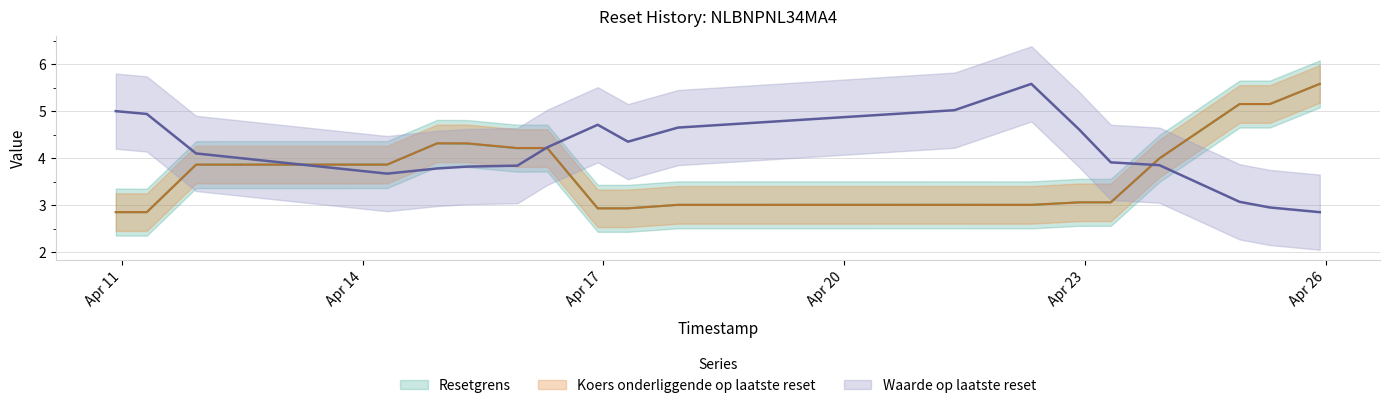

Is the value of Koers onderliggende op laatste reset at 2025-04-10 22:12:02 greater than the value of Resetgrens at 2025-04-23 07:46:50?

No